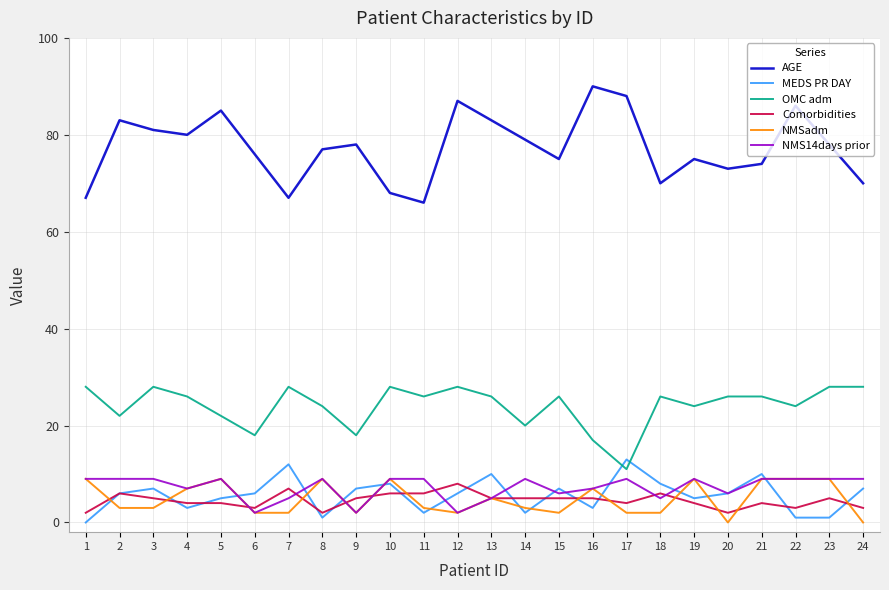

Is the value of AGE at 21 greater than the value of NMSadm at 6?

Yes